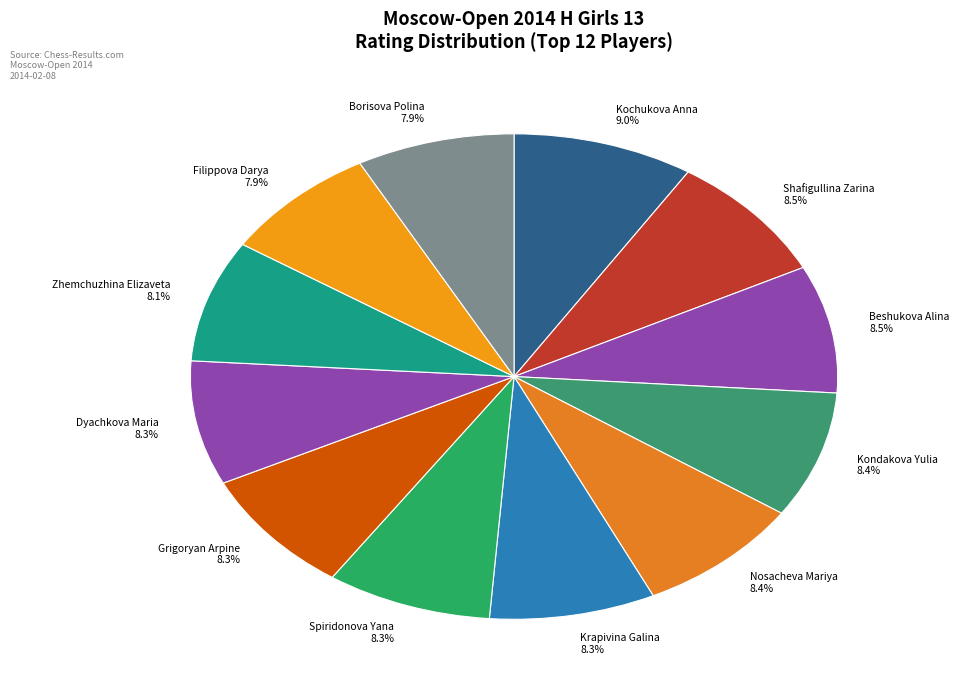

Which slice is the largest?

Kochukova Anna